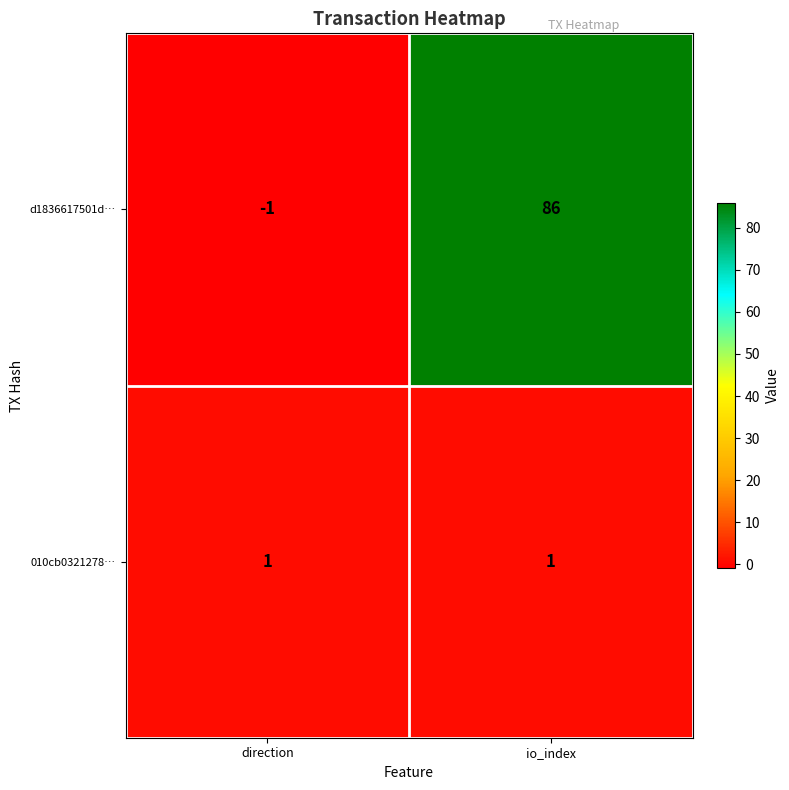

Where is d1836617501d… nearest to the value 42?

direction